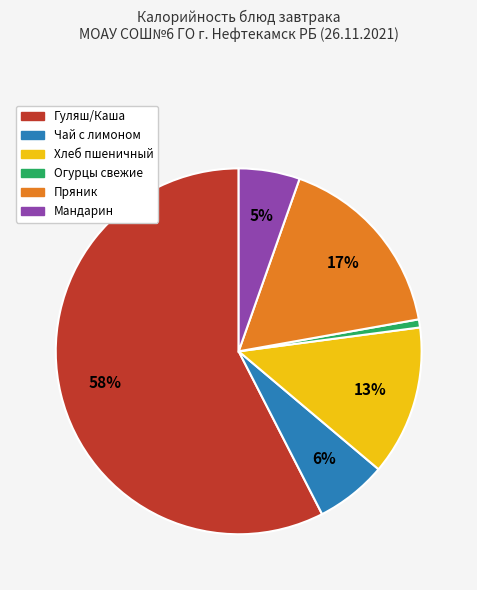

Count the number of slices in the pie.

6